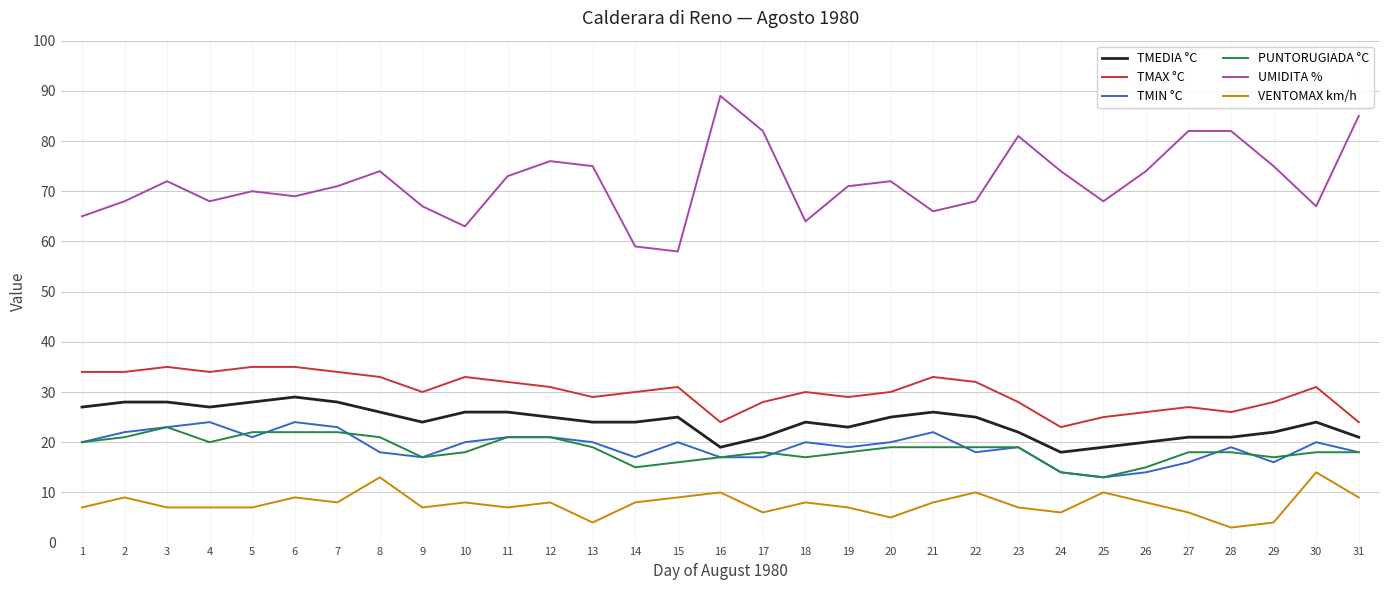

Is it true that VENTOMAX km/h equals 10 at 24?

False